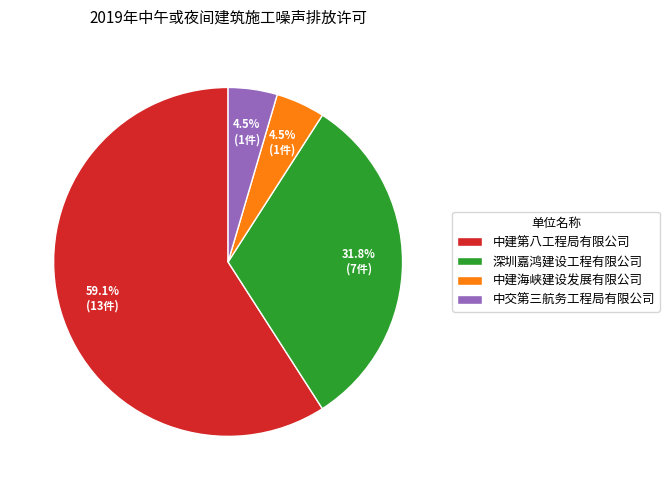

Is it true that 中建第八工程局有限公司 is 48% of the pie?

False